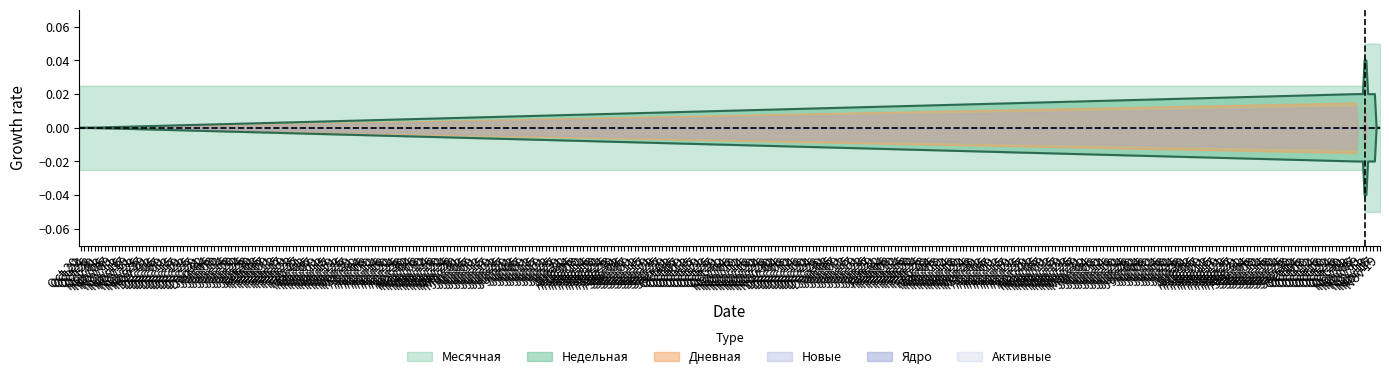

True or false: Ядро and Новые cross at least once.

False